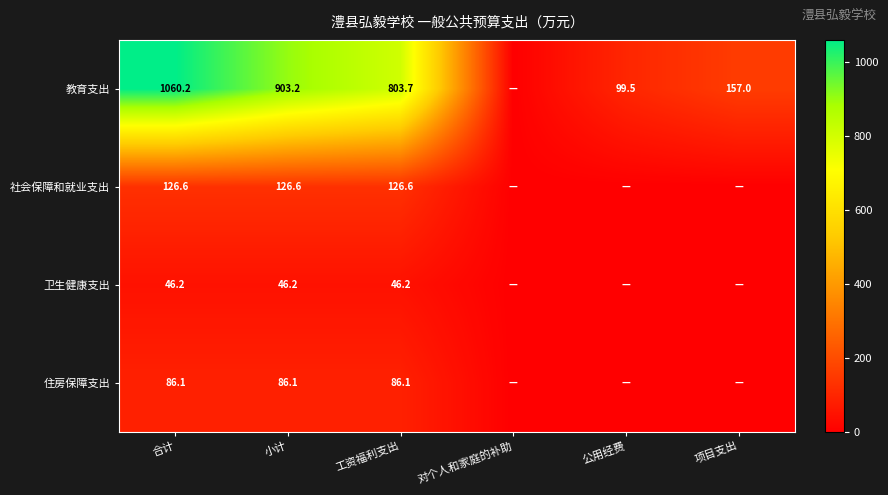

Rank the series at 小计 from highest to lowest value.

教育支出, 社会保障和就业支出, 住房保障支出, 卫生健康支出